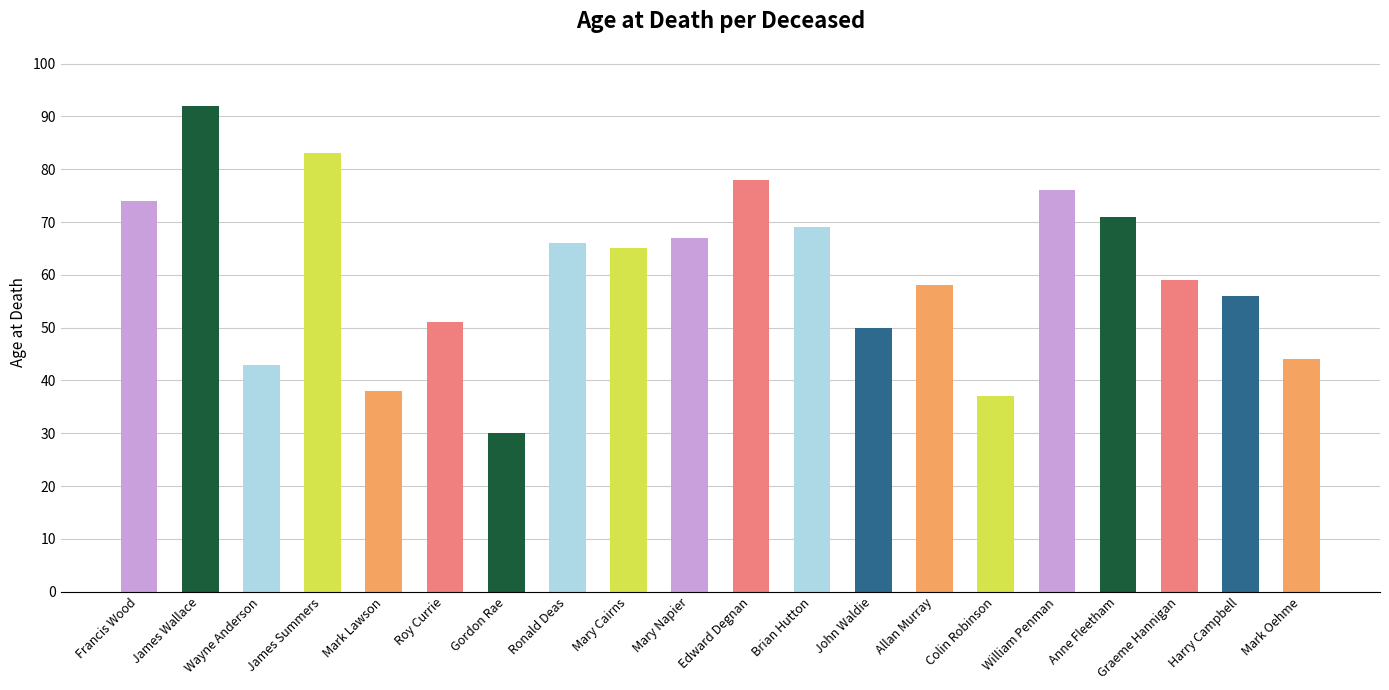

Reading left to right, list all the values displayed in this chart.

74	92	43	83	38	51	30	66	65	67	78	69	50	58	37	76	71	59	56	44